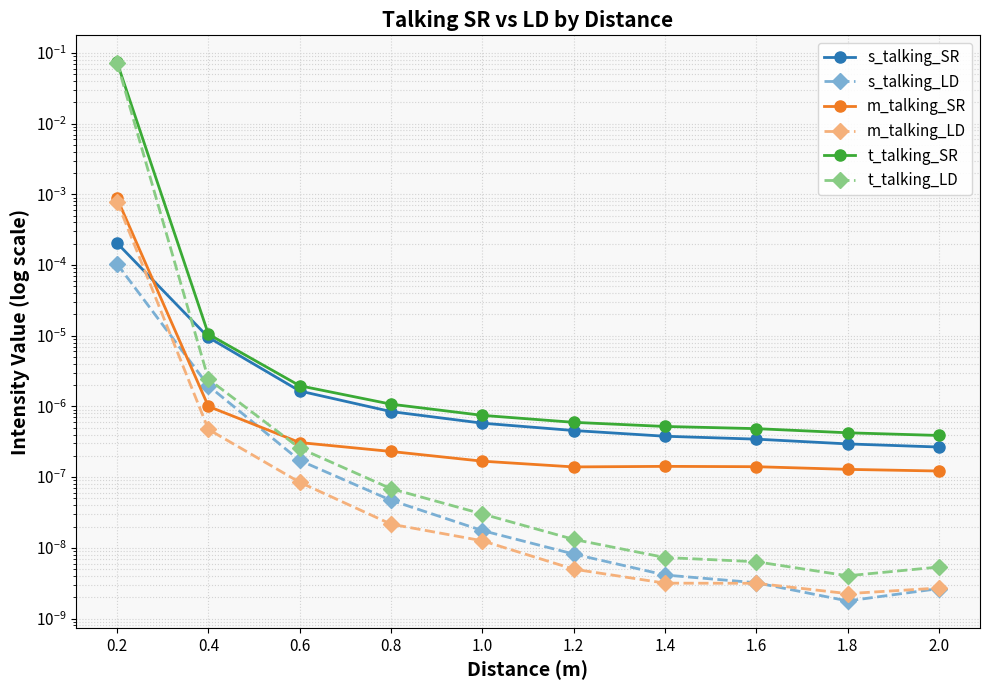

Rank the series at 1.2 from lowest to highest value.

m_talking_LD, s_talking_LD, t_talking_LD, m_talking_SR, s_talking_SR, t_talking_SR